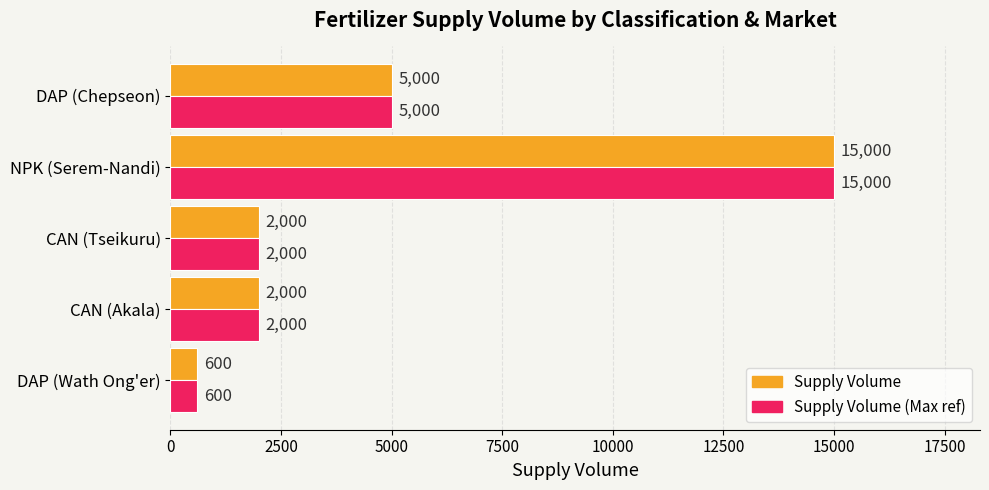

At which category is the sum across all series the highest?

NPK (Serem-Nandi)